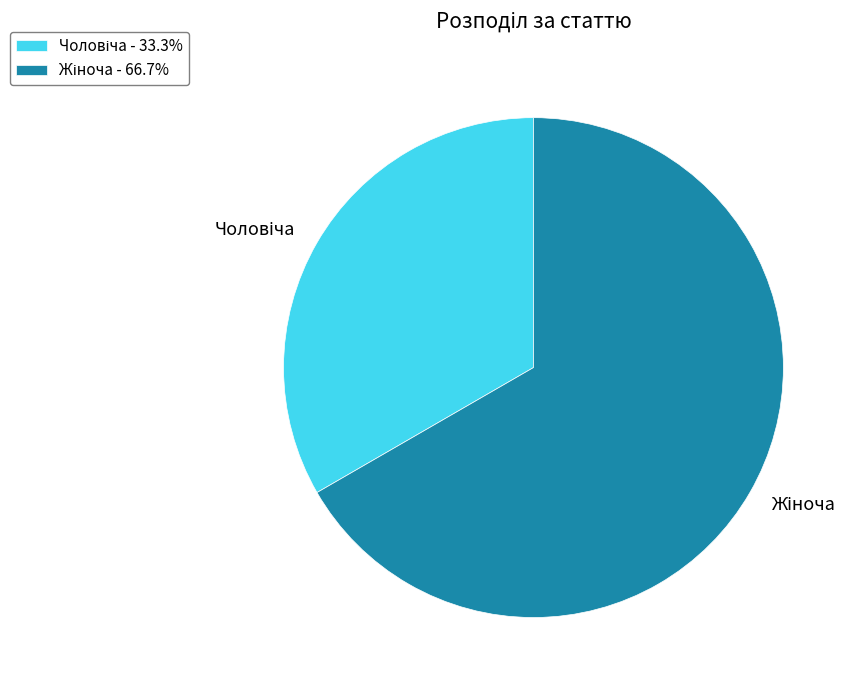

How many slices are in this pie chart?

2